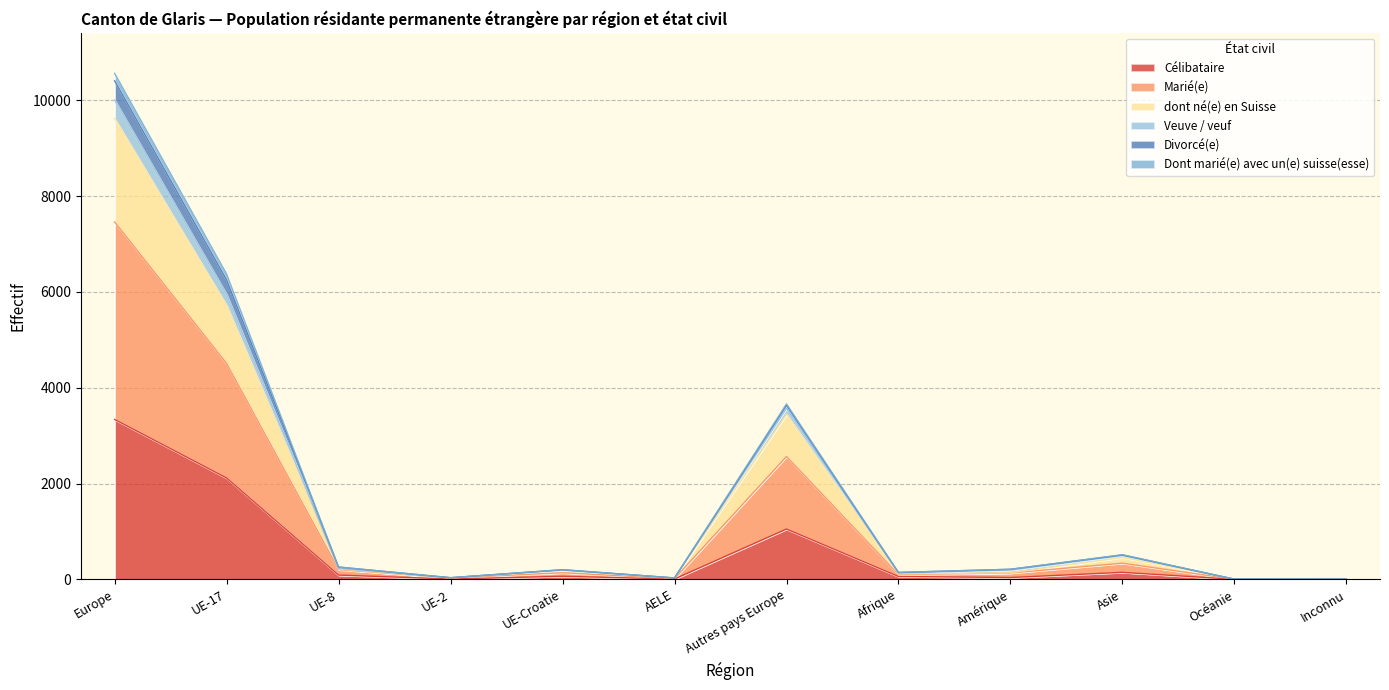

At which category is the sum across all series the highest?

Europe